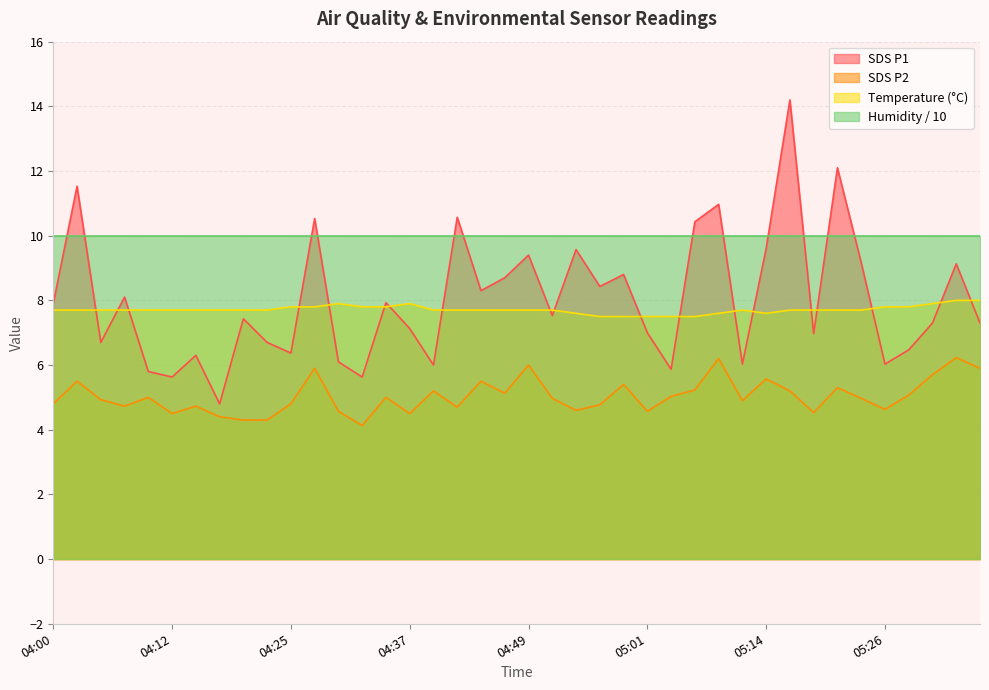

Which series has the largest total across all categories?

Humidity / 10